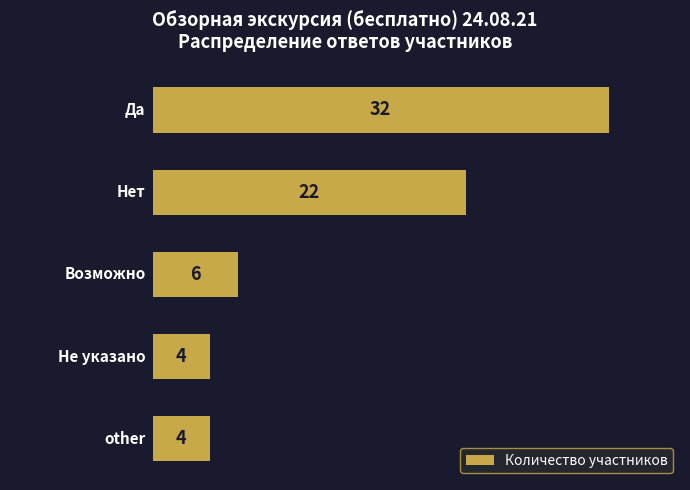

How many bars are there in total?

5